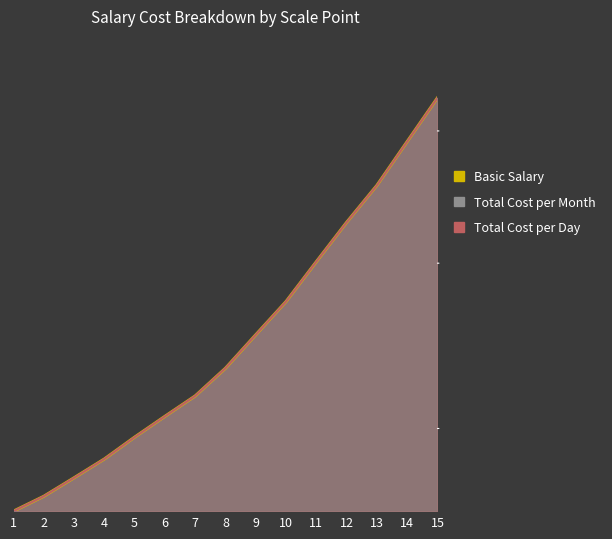

At which label is Basic Salary closest to 0?

1